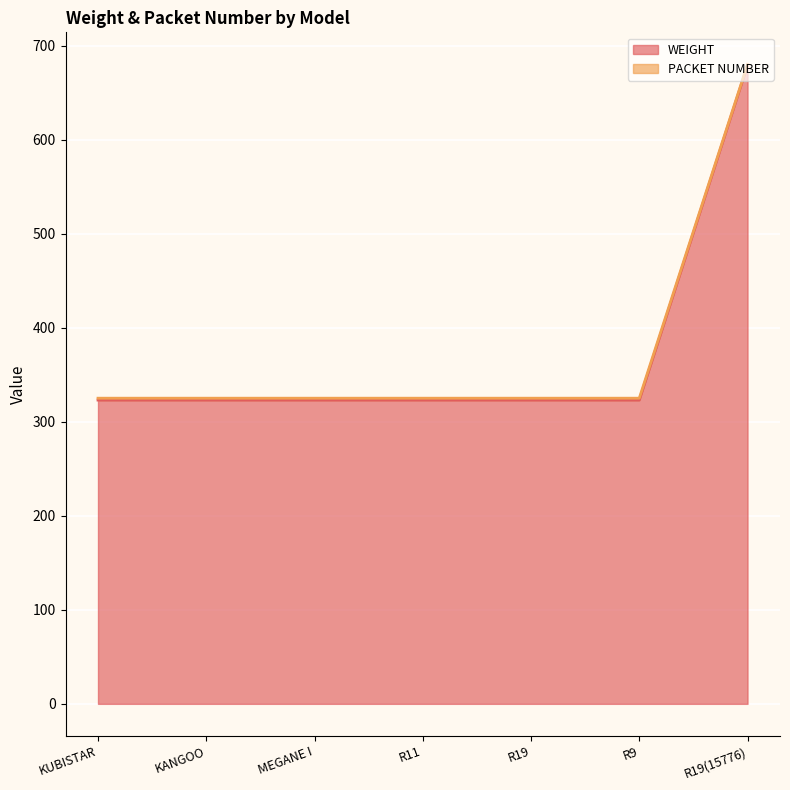

How many lines are shown in the chart?

2